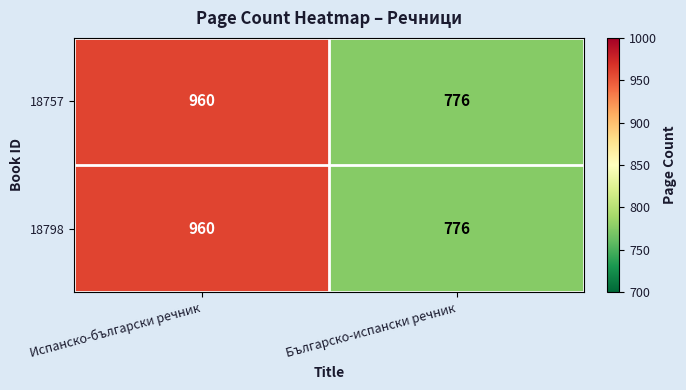

Which category has the highest value across all series?

Испанско-български речник